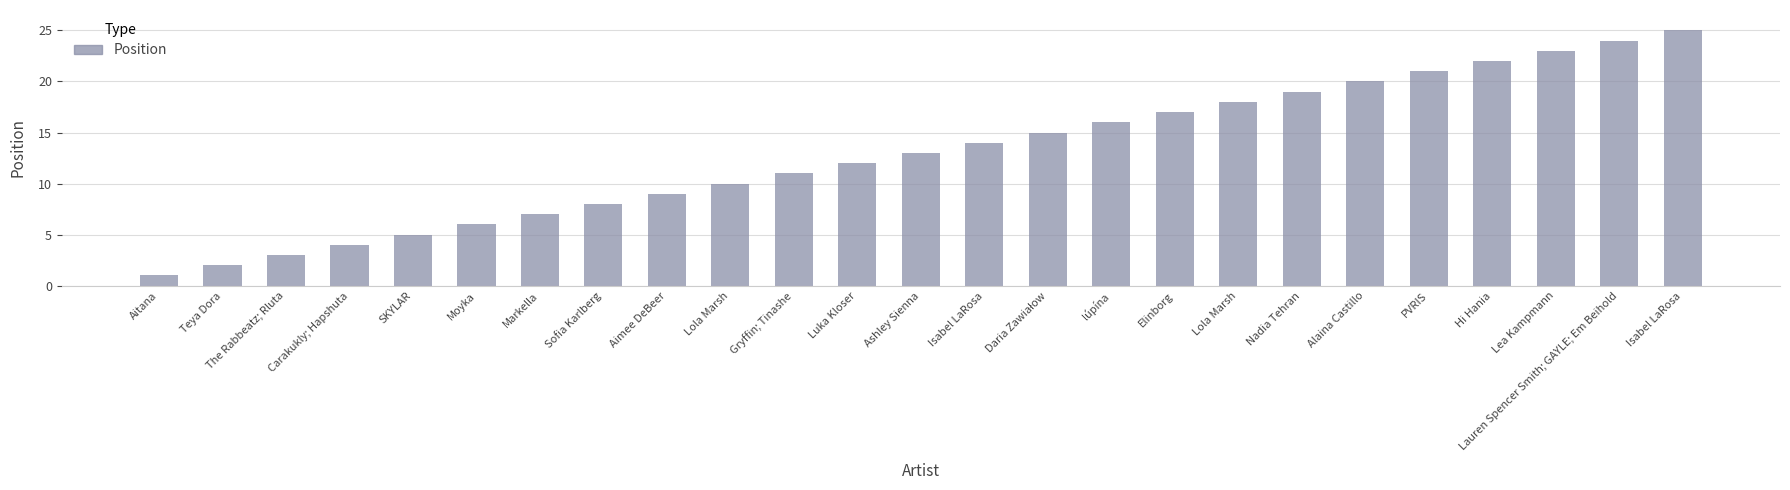

What is the average value?

13